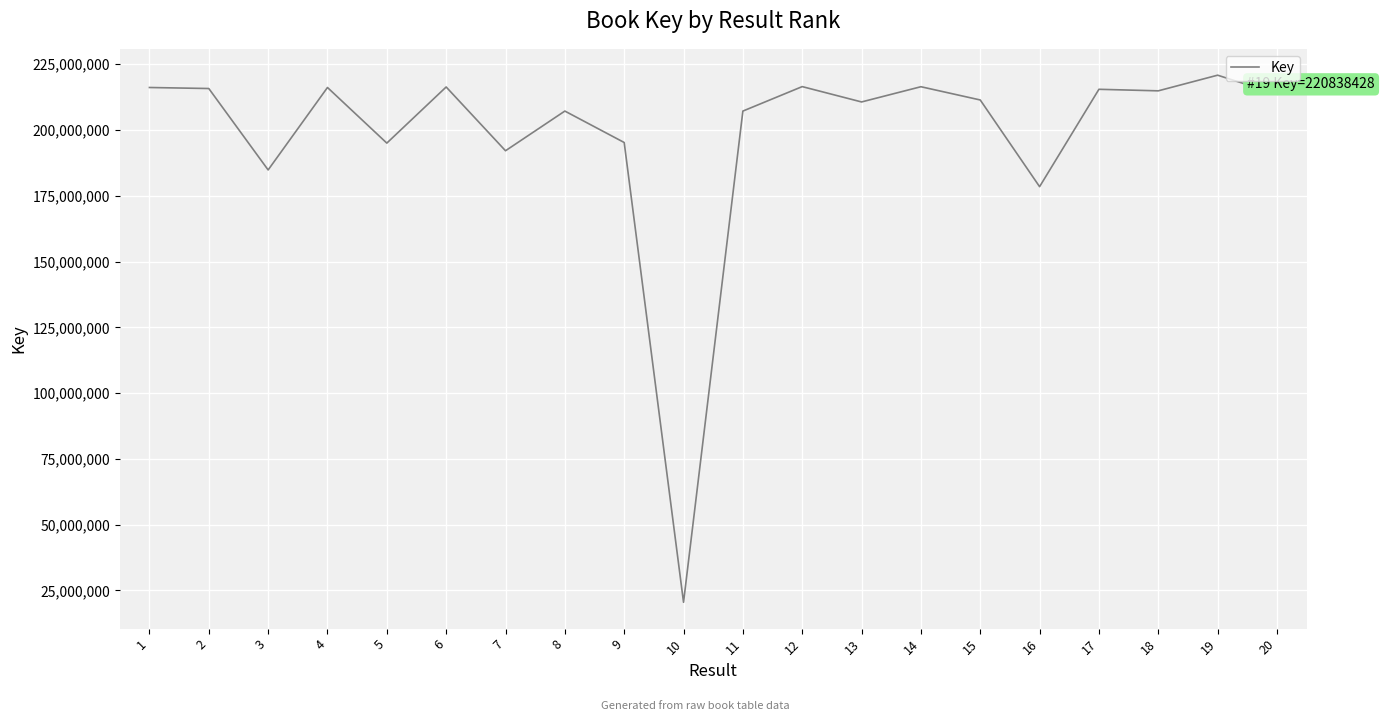

Is it true that the value at 4 is 54751286?

False